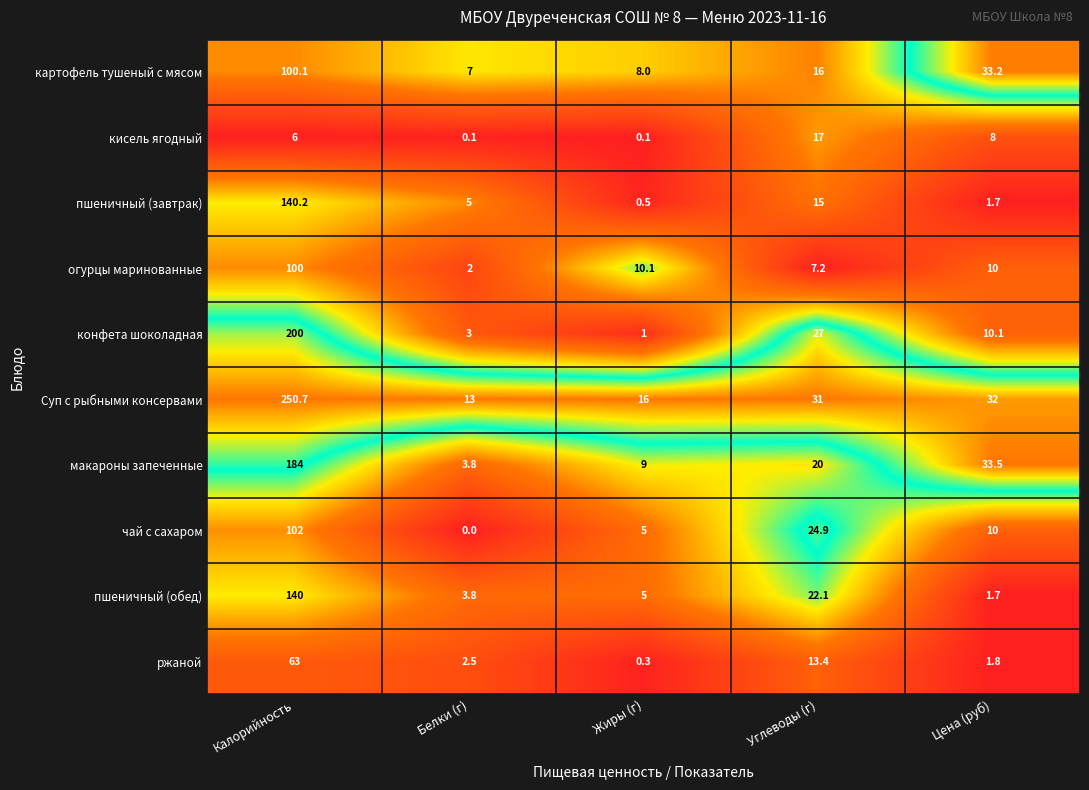

What is the sum of all кисель ягодный values?

31.2